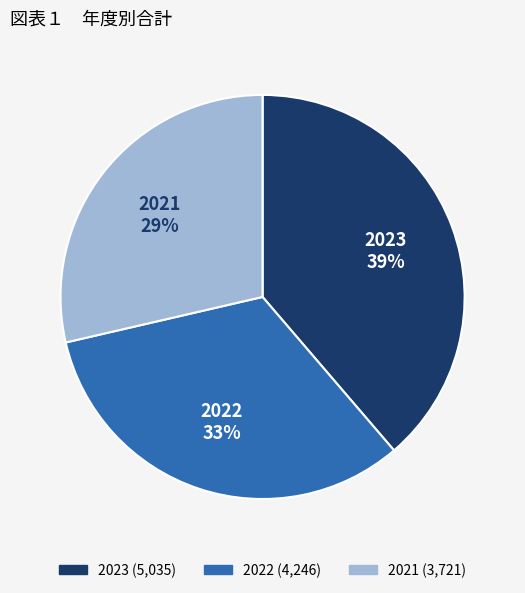

Approximately how many times larger is the value at 2021 compared to 2022?

0.9